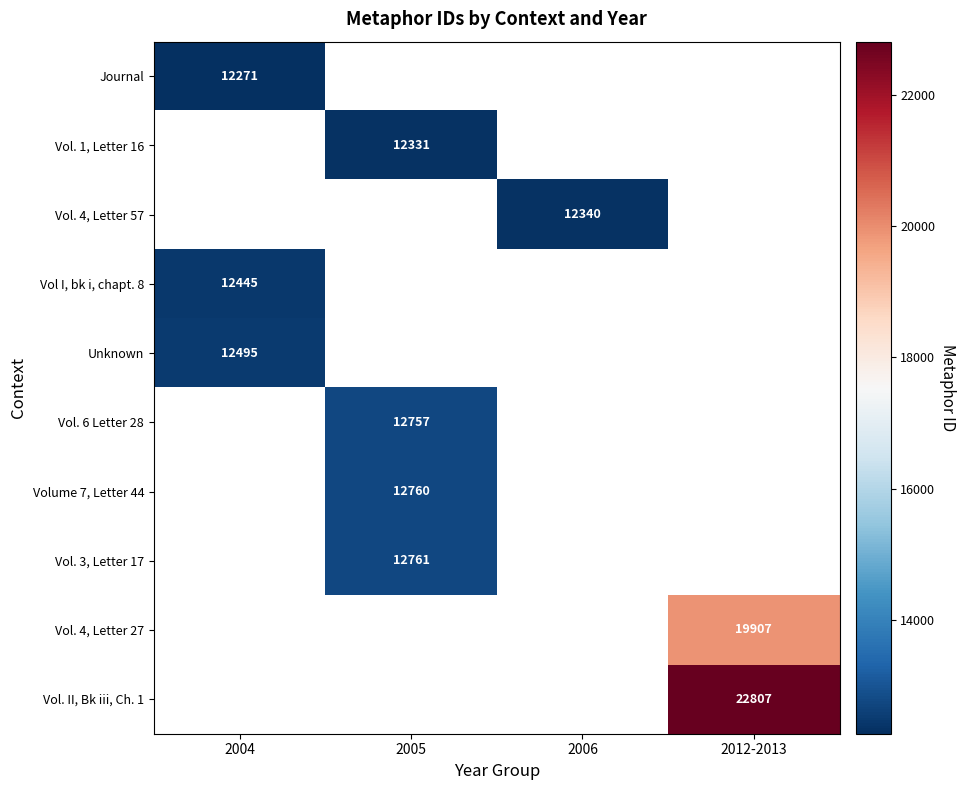

The Vol. 4, Letter 57 series shows 12340 at 2006. True or false?

True